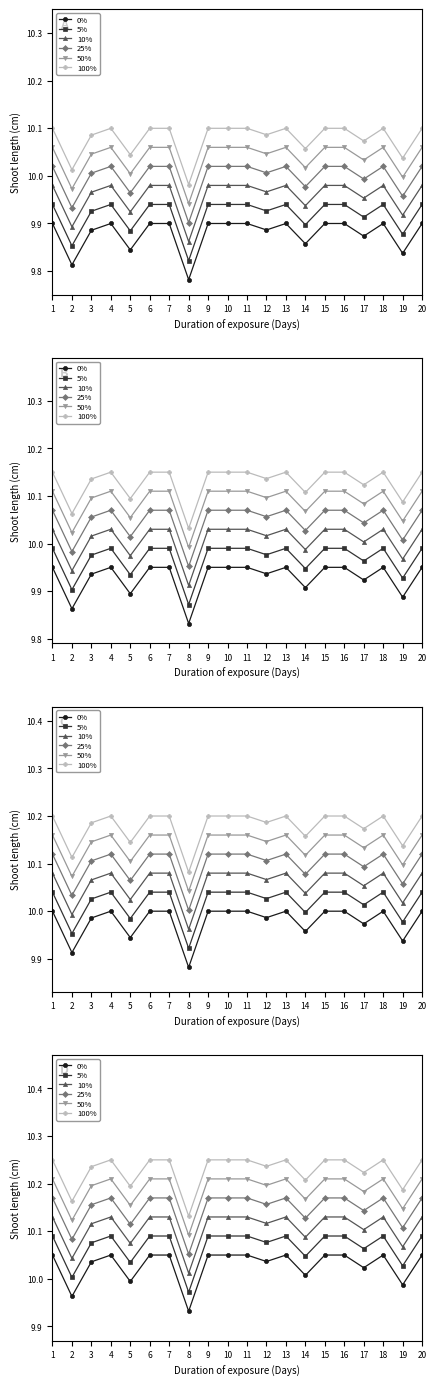

The value of 100% at 16 is 10.2. True or false?

True